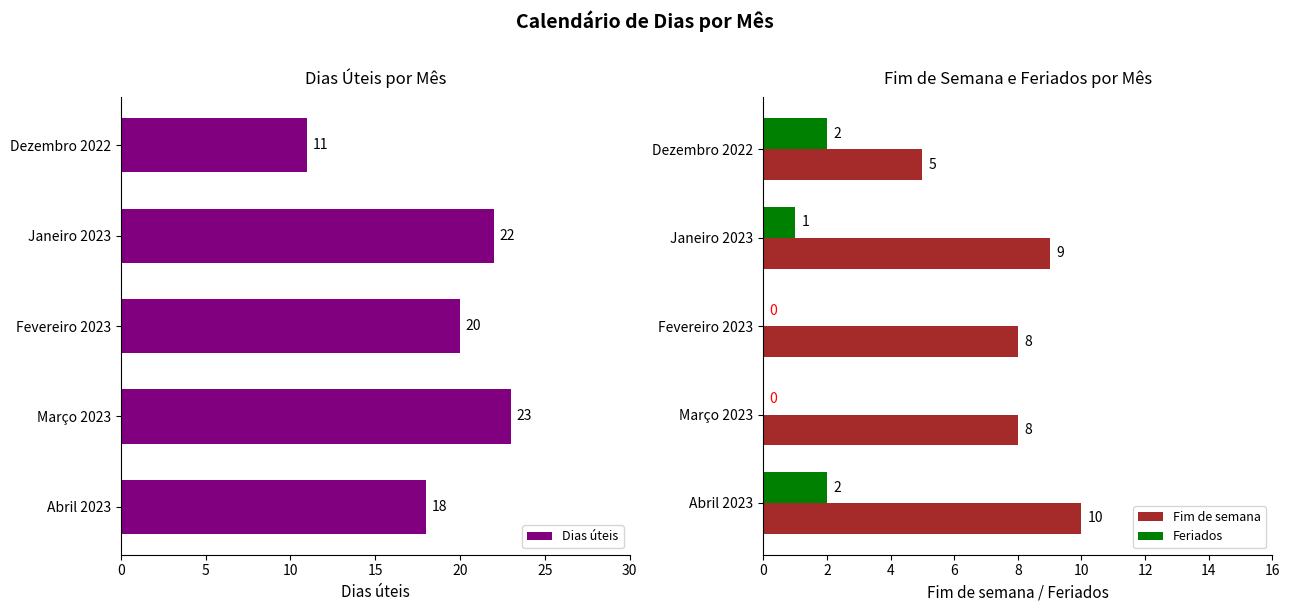

The value of Feriados at Fevereiro 2023 is 1. True or false?

False